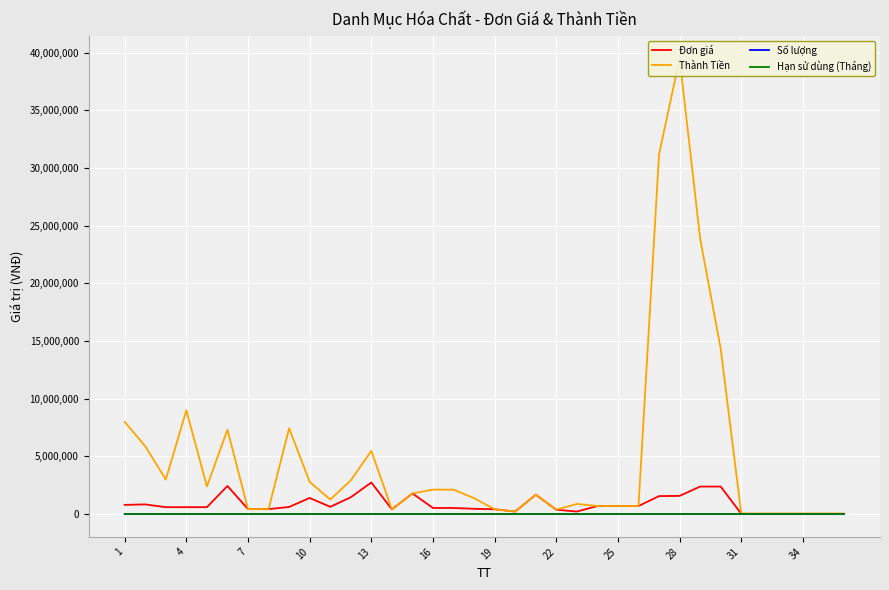

True or false: Hạn sử dùng (Tháng) has more than 2 interior local peaks.

False